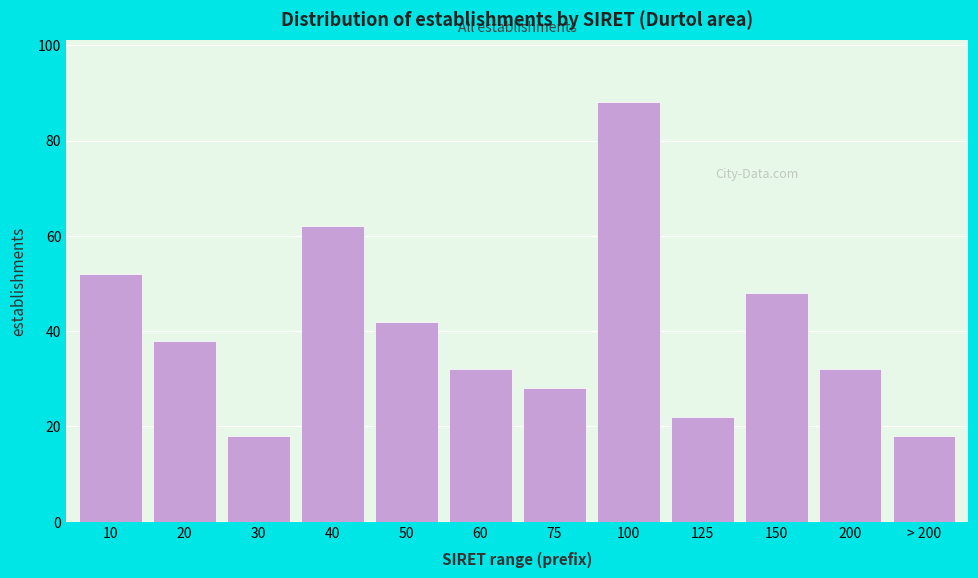

Reading right to left, extract all data points from this chart.

18	32	48	22	88	28	32	42	62	18	38	52